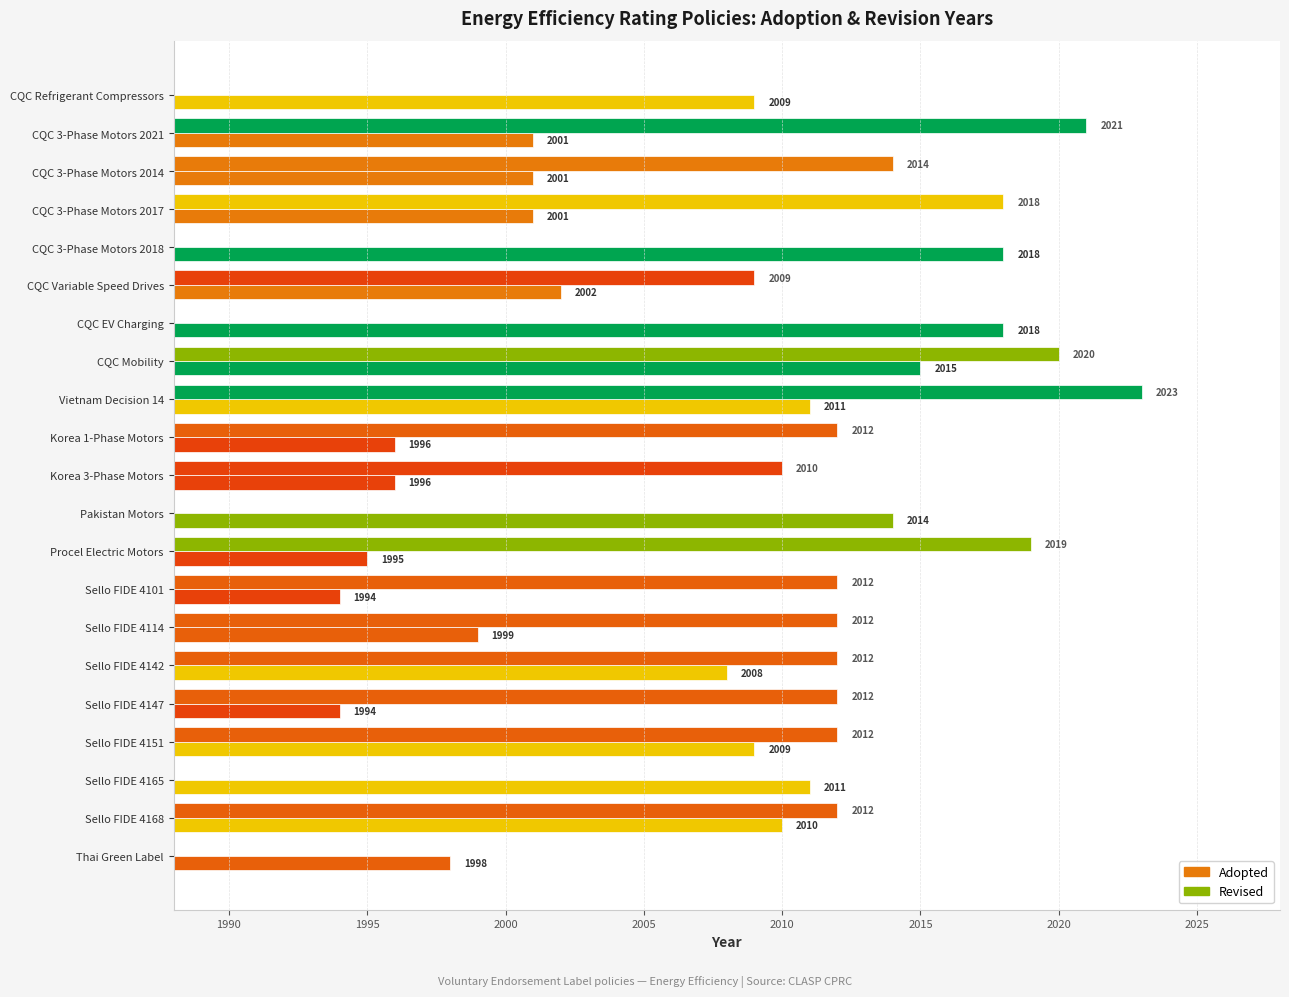

How many data points in Adopted are less than 2002?

10